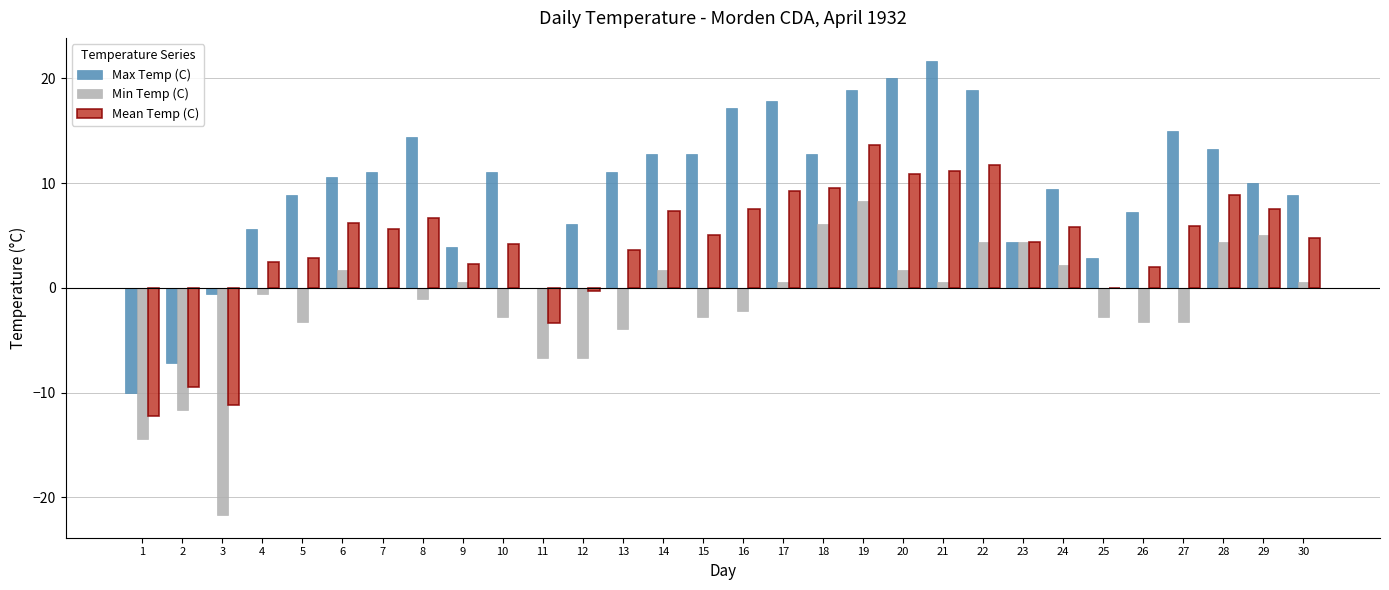

True or false: Max Temp (C) has a value of 4.4 at 23.

True